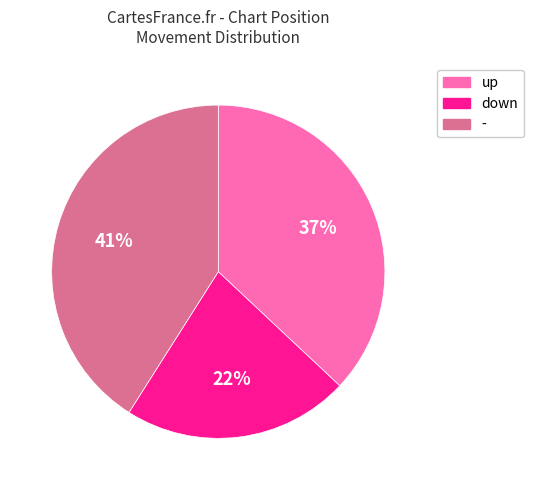

How many segments does this pie chart have?

3